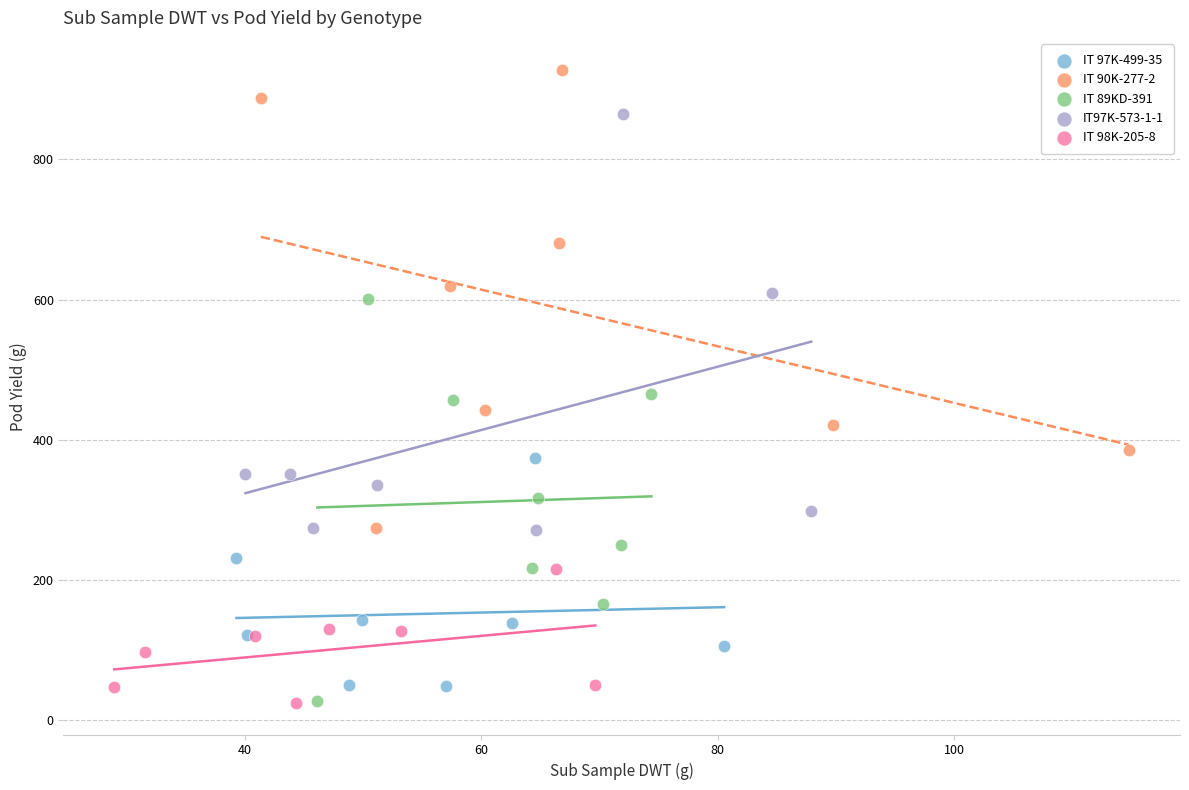

Which series has the largest Y range (max minus min)?

IT 90K-277-2